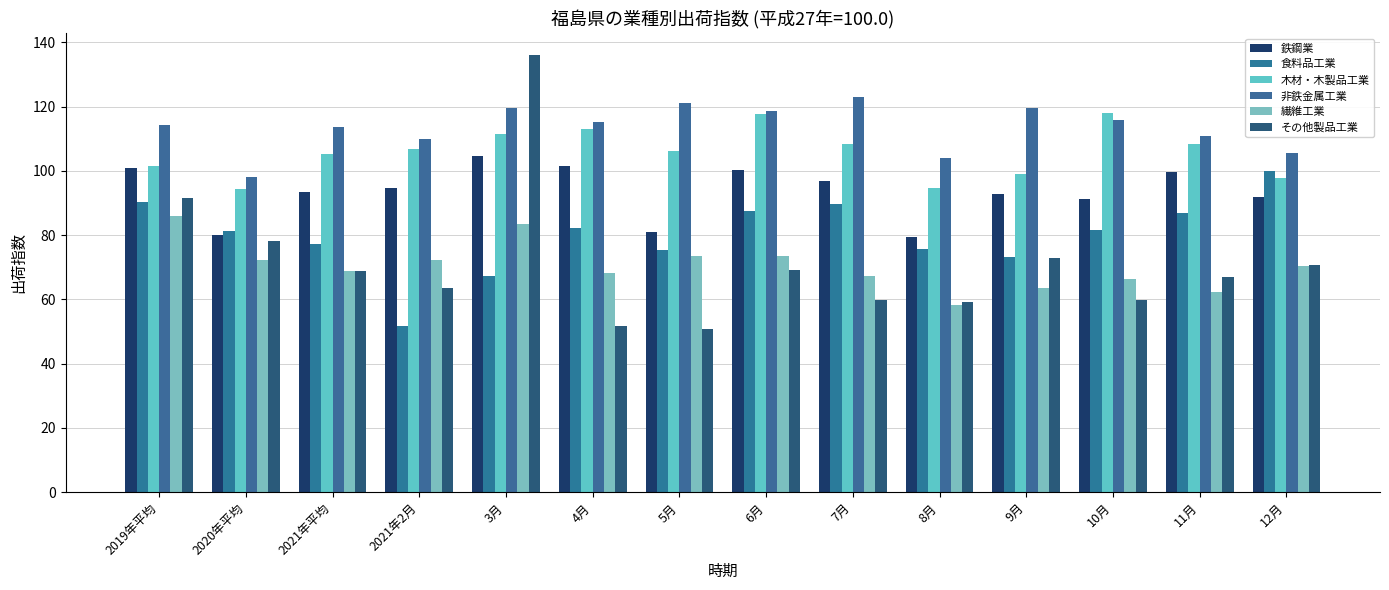

Does the chart contain any negative values?

No